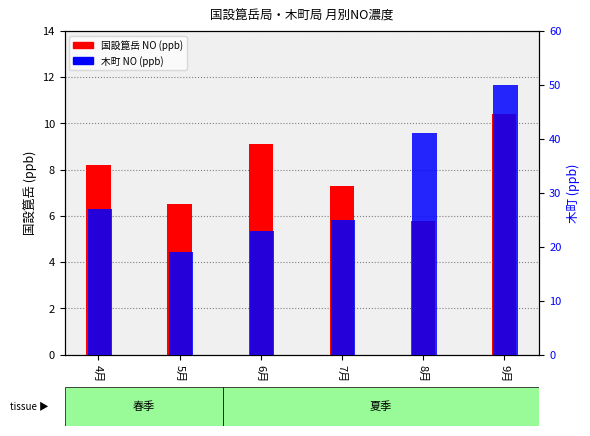

At 8月, list the series in order from largest to smallest.

木町, 国設箟岳